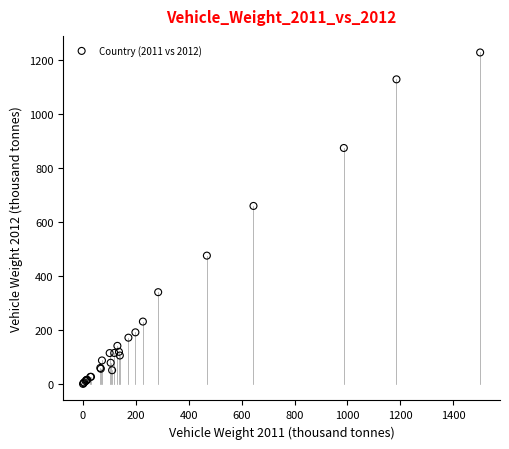

What Y value in the scatter plot is closest to 614?

660.0